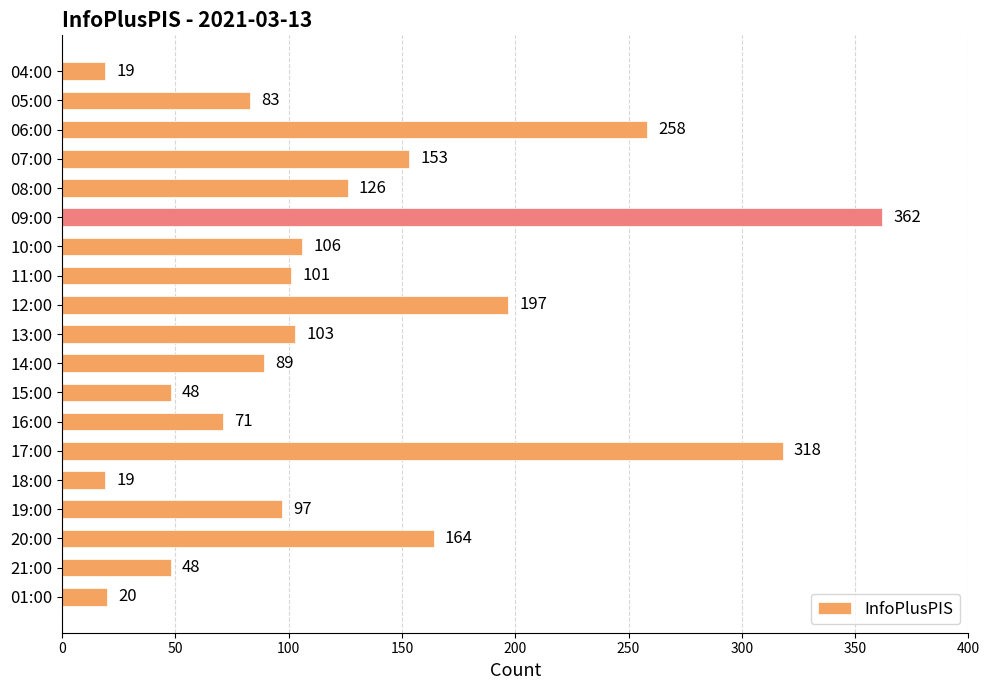

What is the greatest value displayed?

362